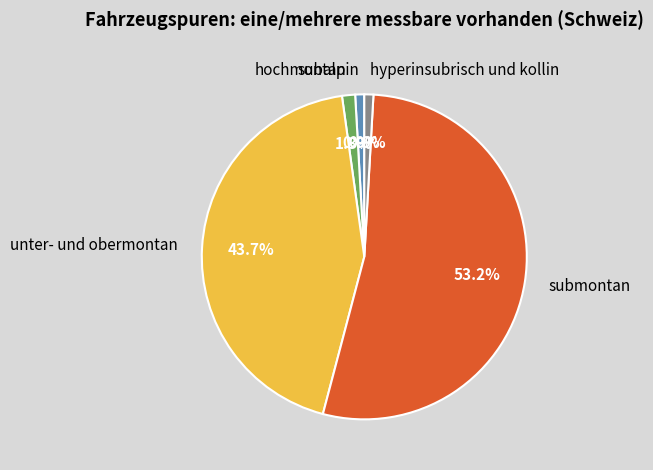

Is the sum of unter- und obermontan and submontan greater than half?

Yes